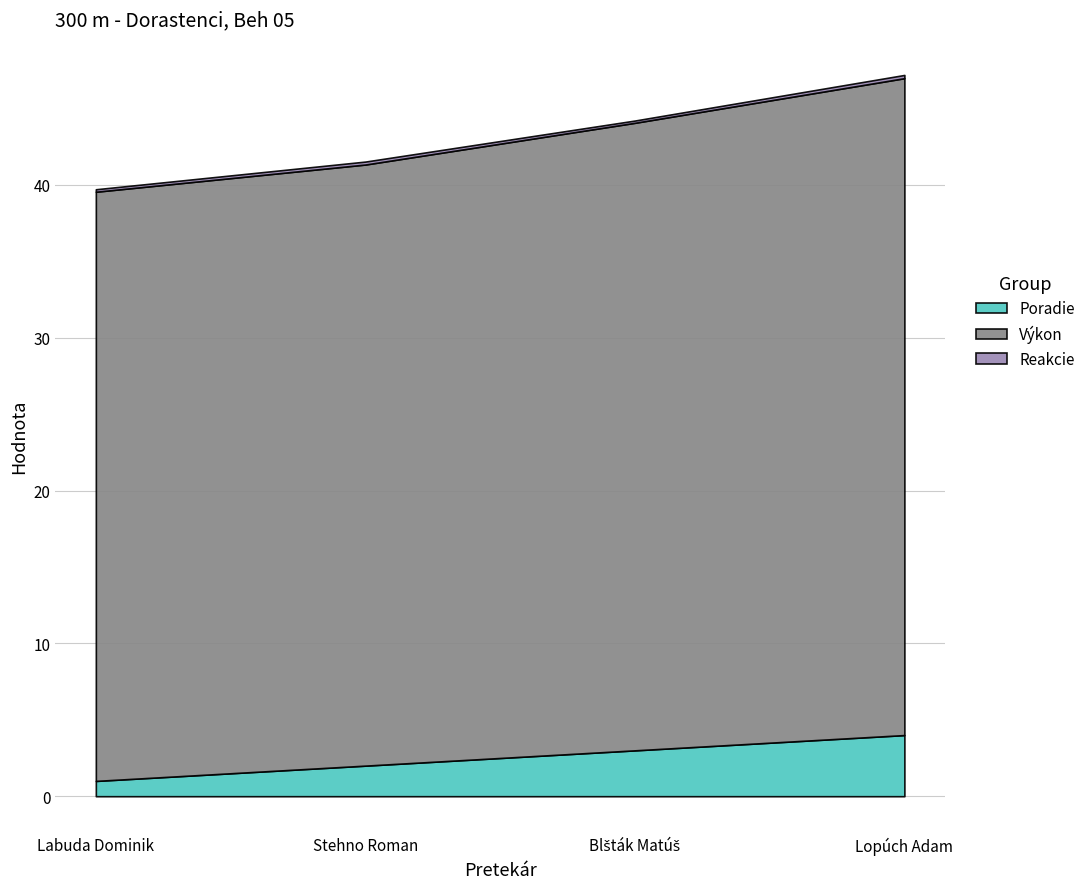

Is it true that Poradie equals 2.0 at Stehno Roman?

True